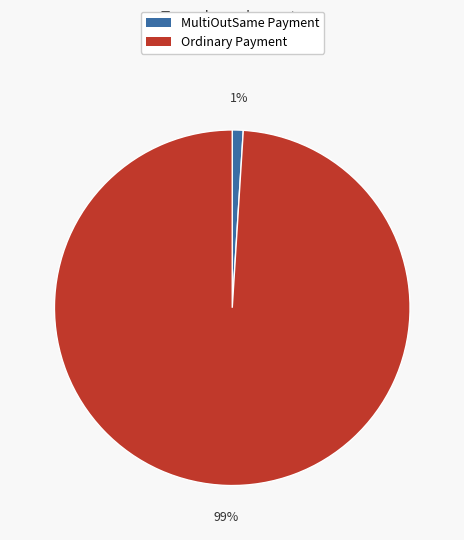

To the nearest percent, what percentage of the pie is Ordinary Payment?

99%